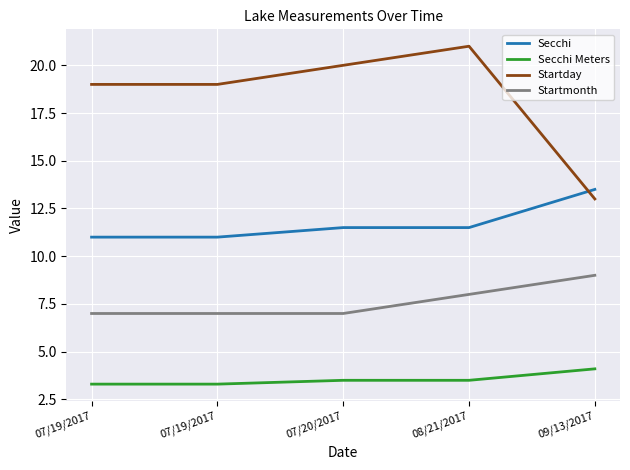

What is the sum of the Startday values at 07/20/2017 and 07/19/2017?

39.0